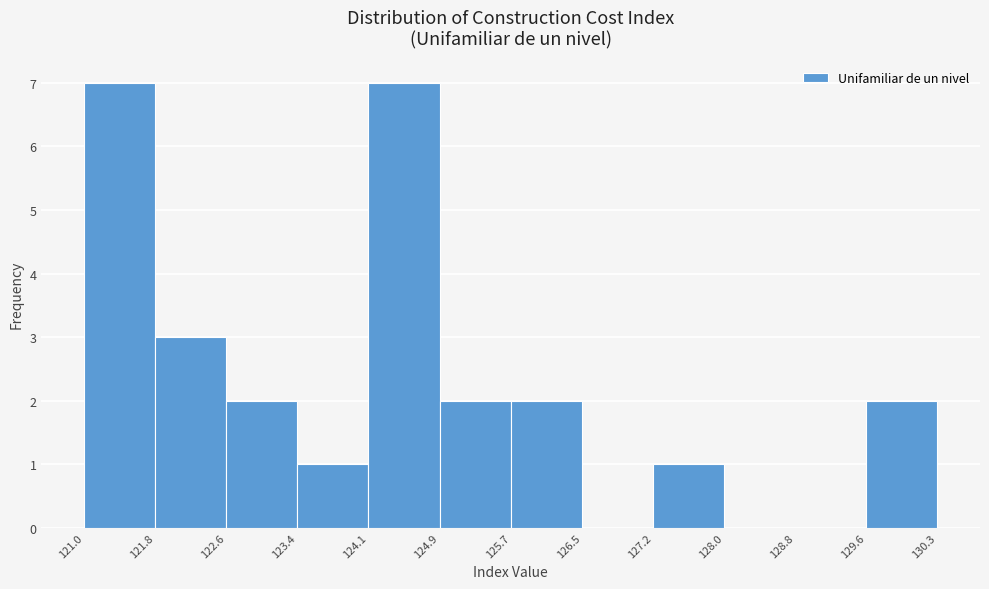

Reading left to right, list every bar in this chart as the range it spans on the x-axis followed by its height. The values are not printed on the chart, so give them approximately, as read against the axis.

121.0 to 121.8: 7
121.8 to 122.6: 3
122.6 to 123.4: 2
123.4 to 124.1: 1
124.1 to 124.9: 7
124.9 to 125.7: 2
125.7 to 126.5: 2
126.5 to 127.2: 0
127.2 to 128.0: 1
128.0 to 128.8: 0
128.8 to 129.6: 0
129.6 to 130.3: 2